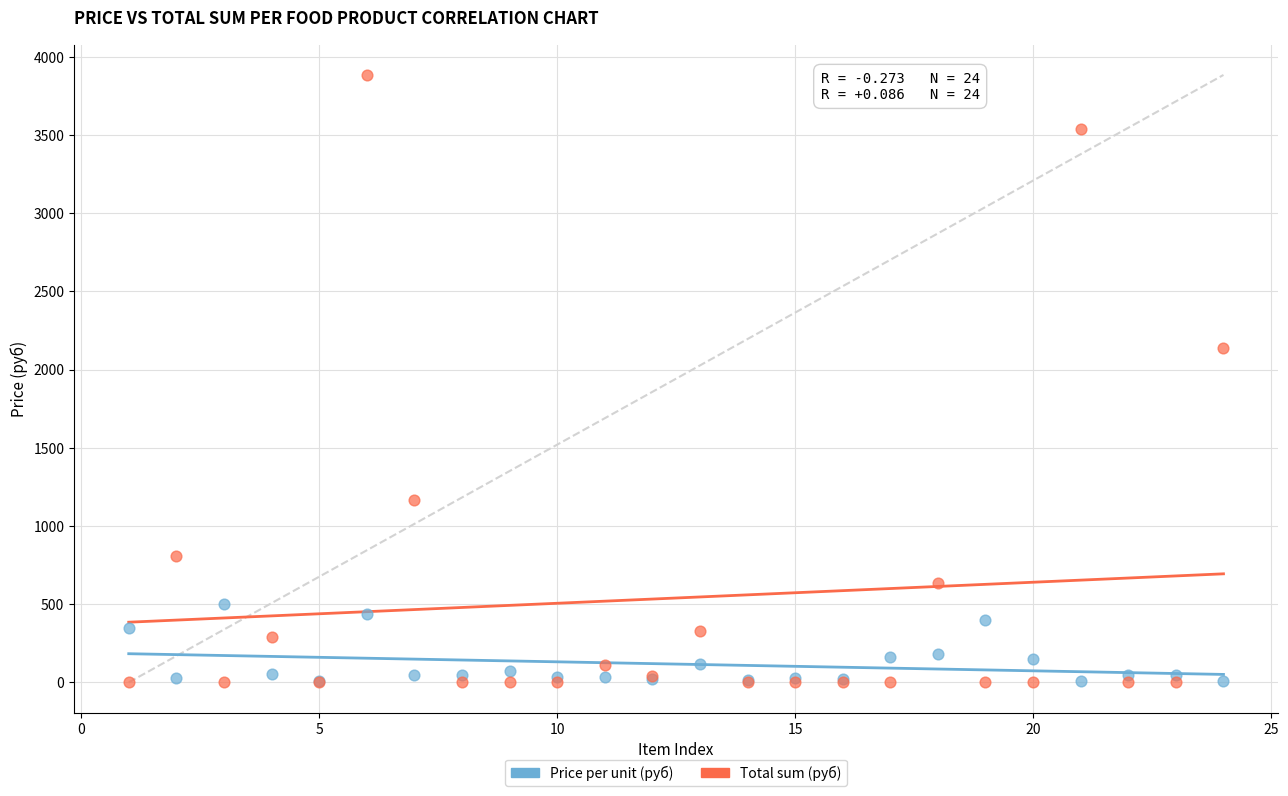

Which series contains the highest Y value?

Total sum (руб)